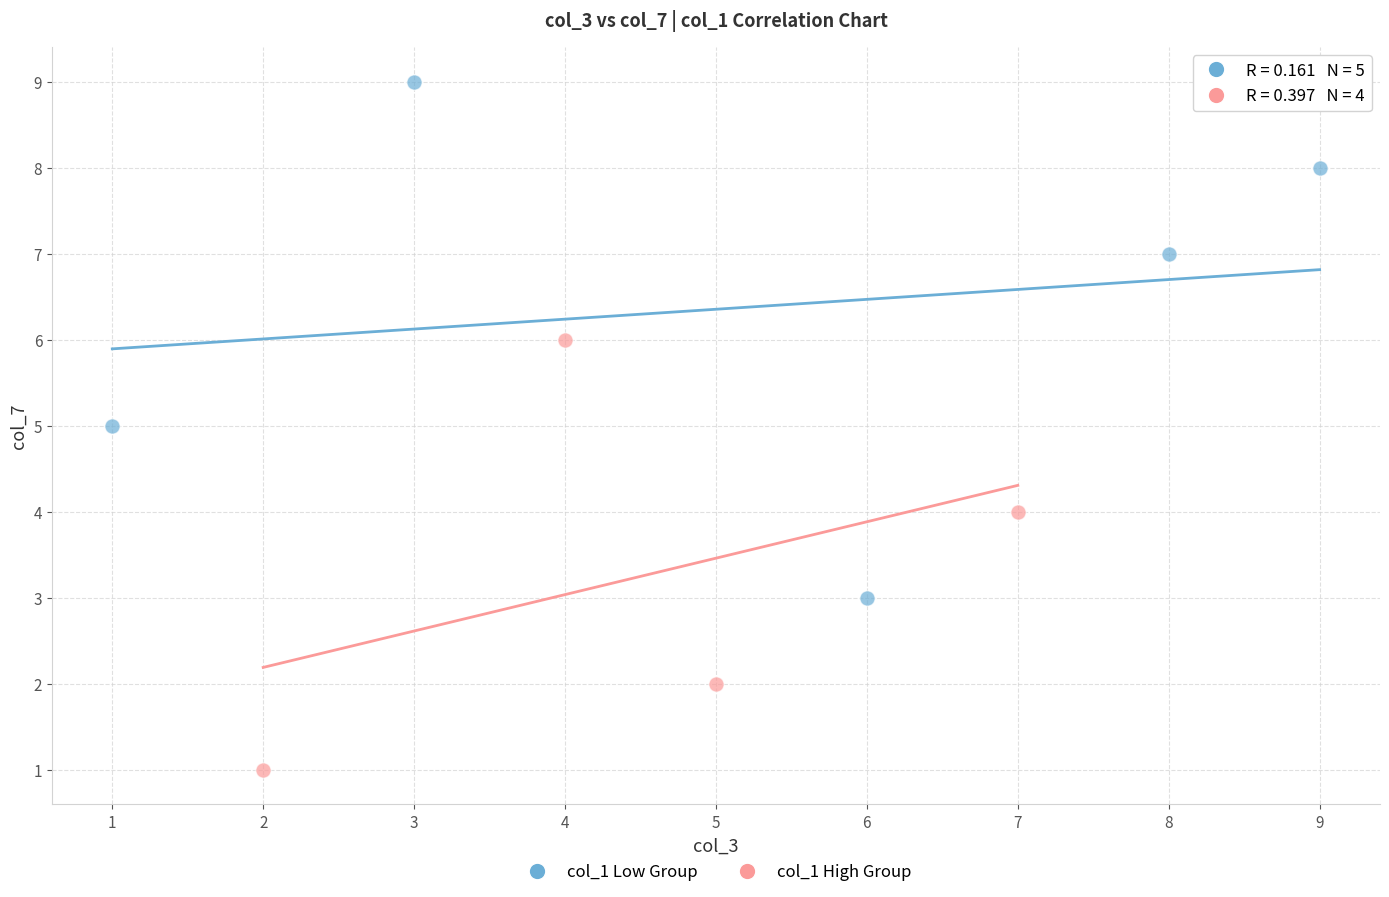

Which series has the largest Y range (max minus min)?

col_1 Low Group